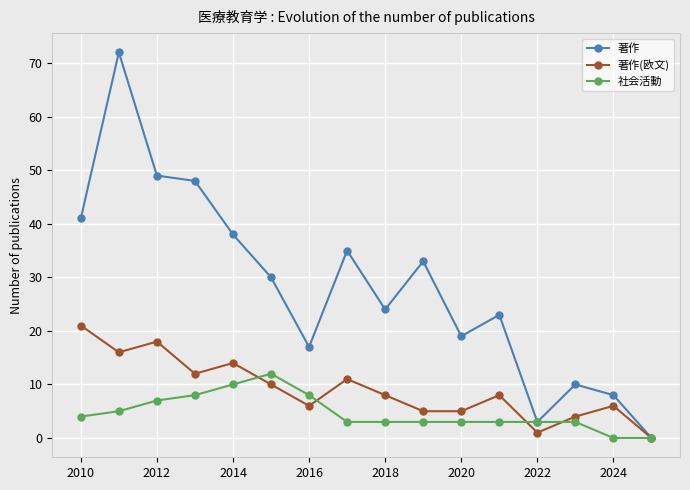

How many categories are shown in the chart?

16